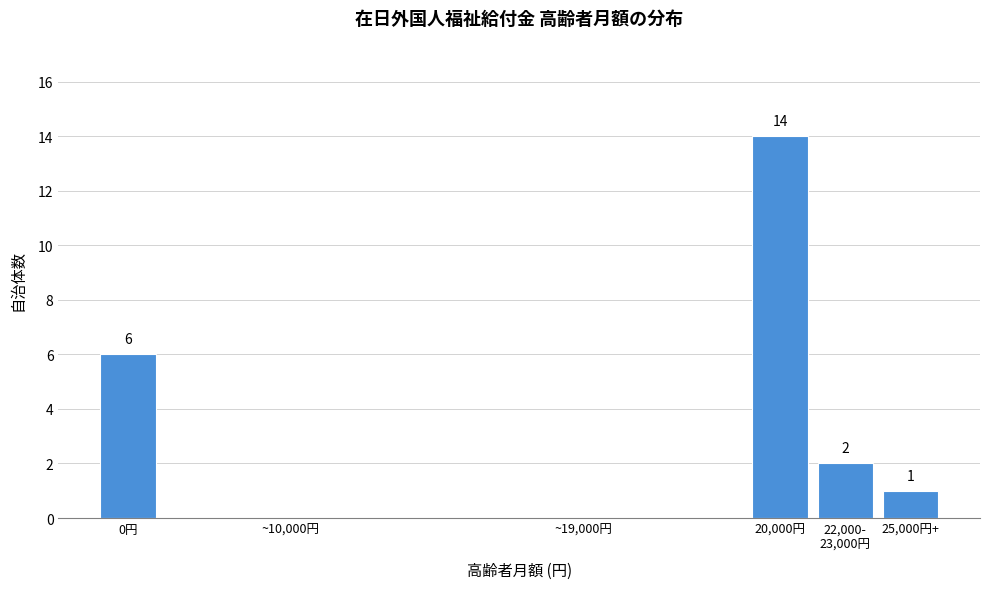

Which has a higher value, 20,000円 or ~10,000円?

20,000円